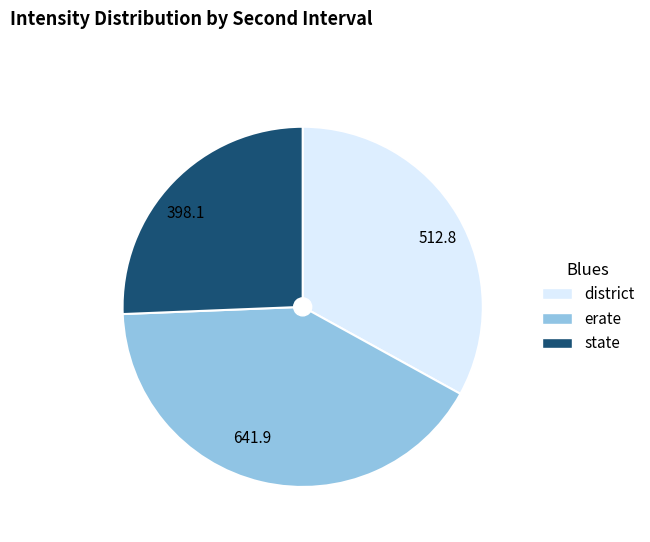

What is the largest slice in the pie chart?

erate